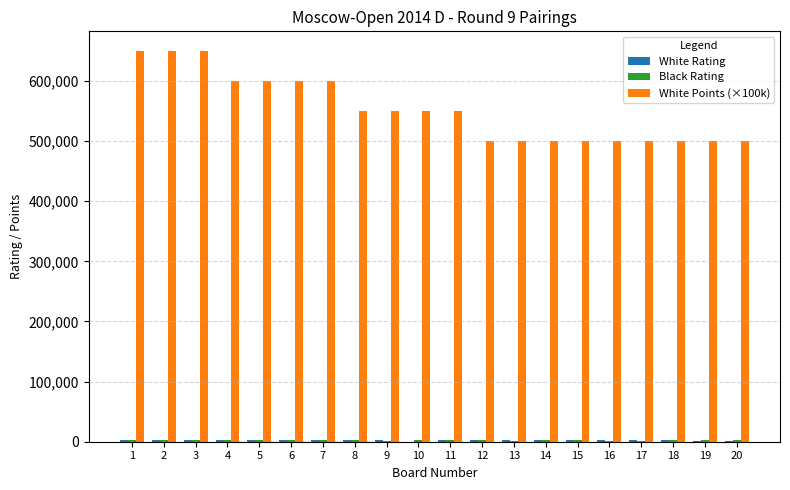

How many distinct data groups are displayed?

3